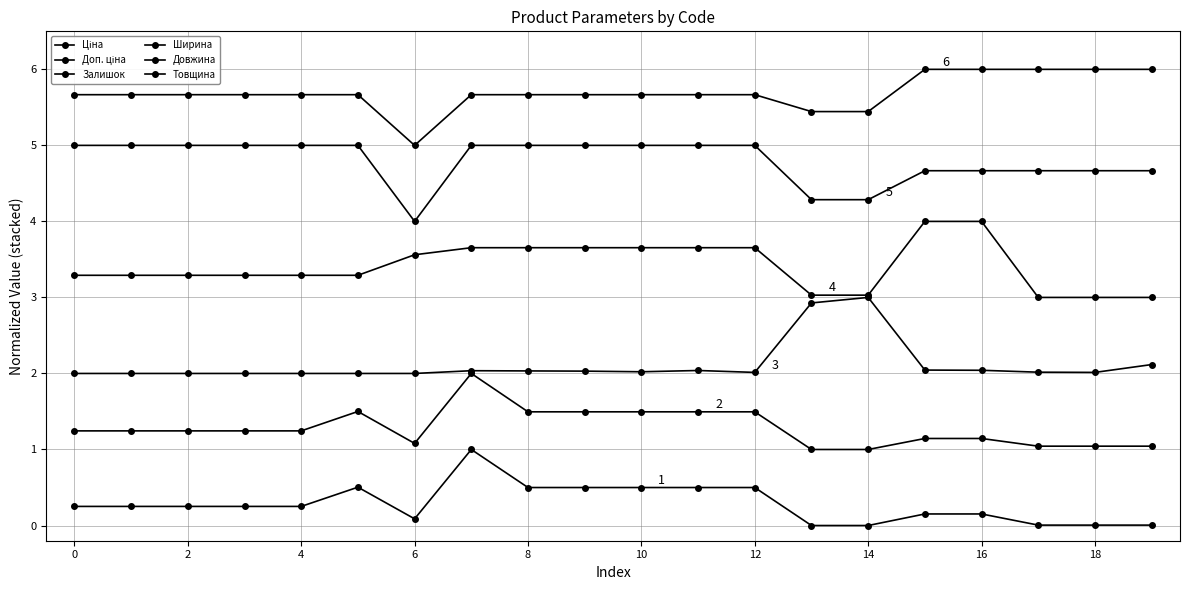

Is this an area chart (filled region under the line)?

No